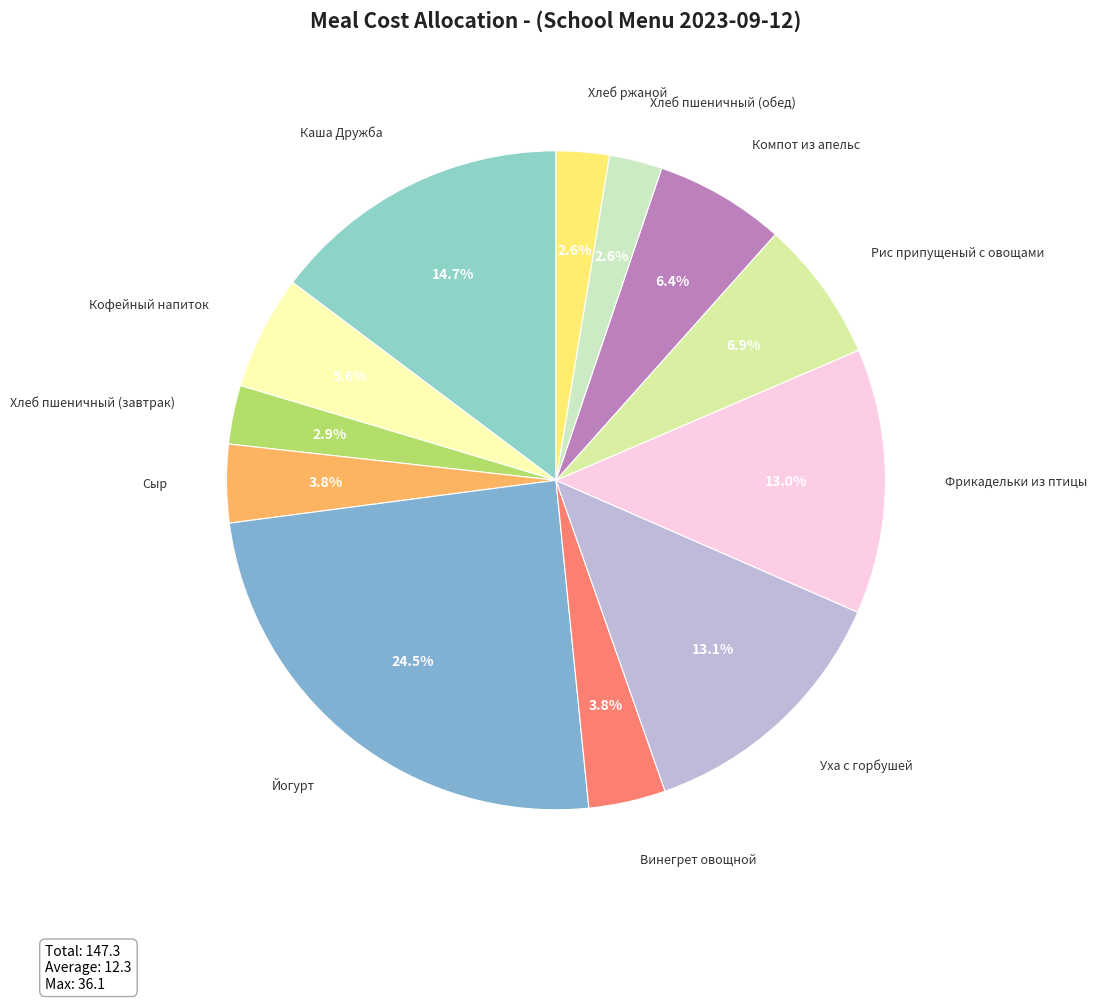

To the nearest percent, what is the difference between the largest and smallest slice percentages?

22%